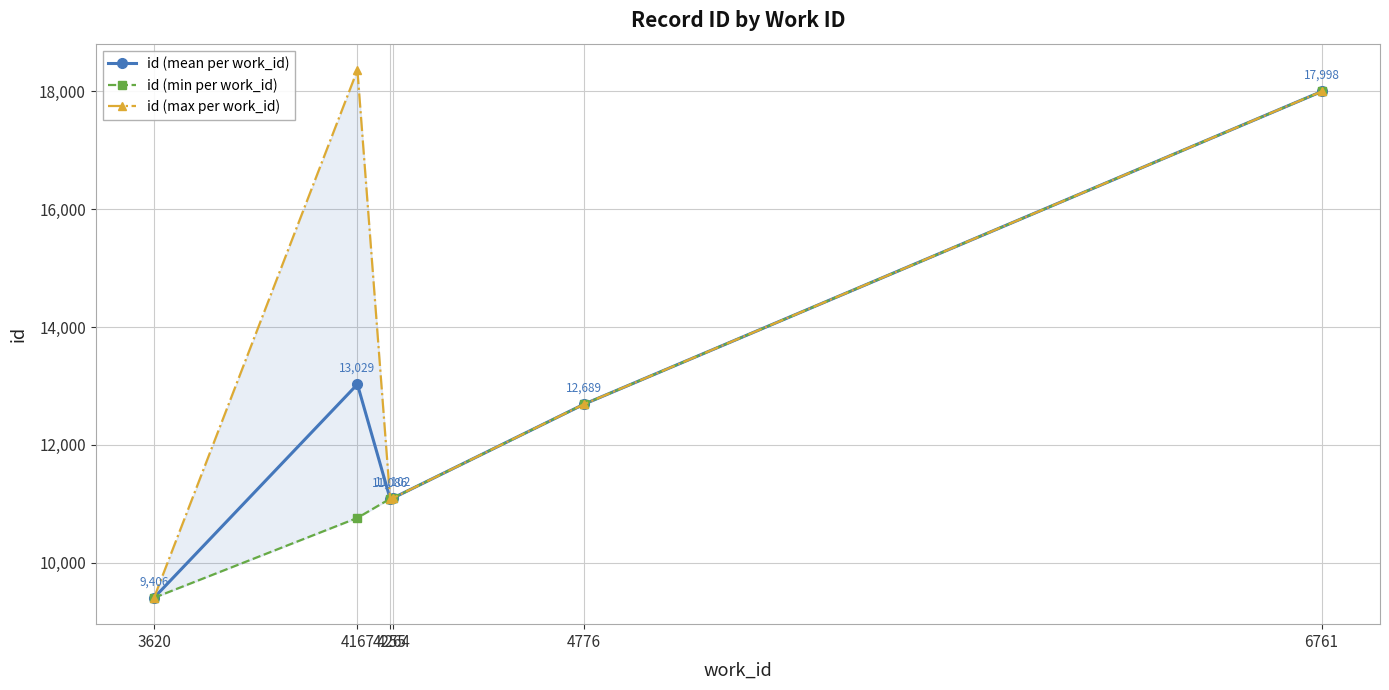

Which series has the widest spread of values?

id (max per work_id)